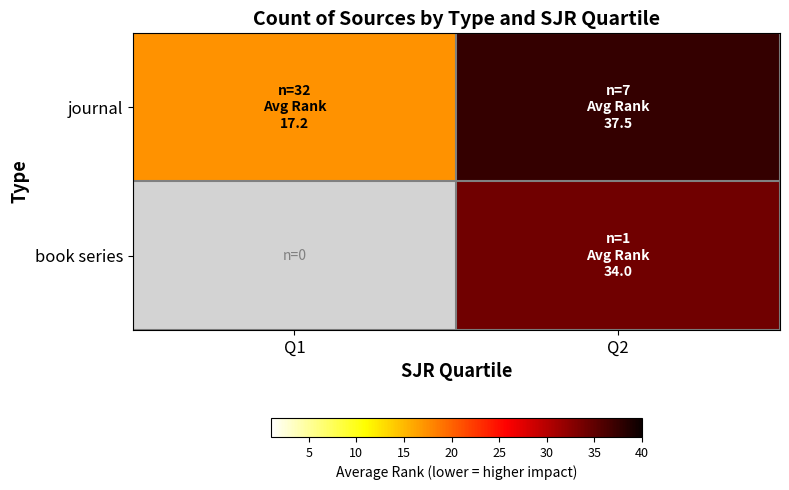

Which category has the highest value in the book series series?

Q1